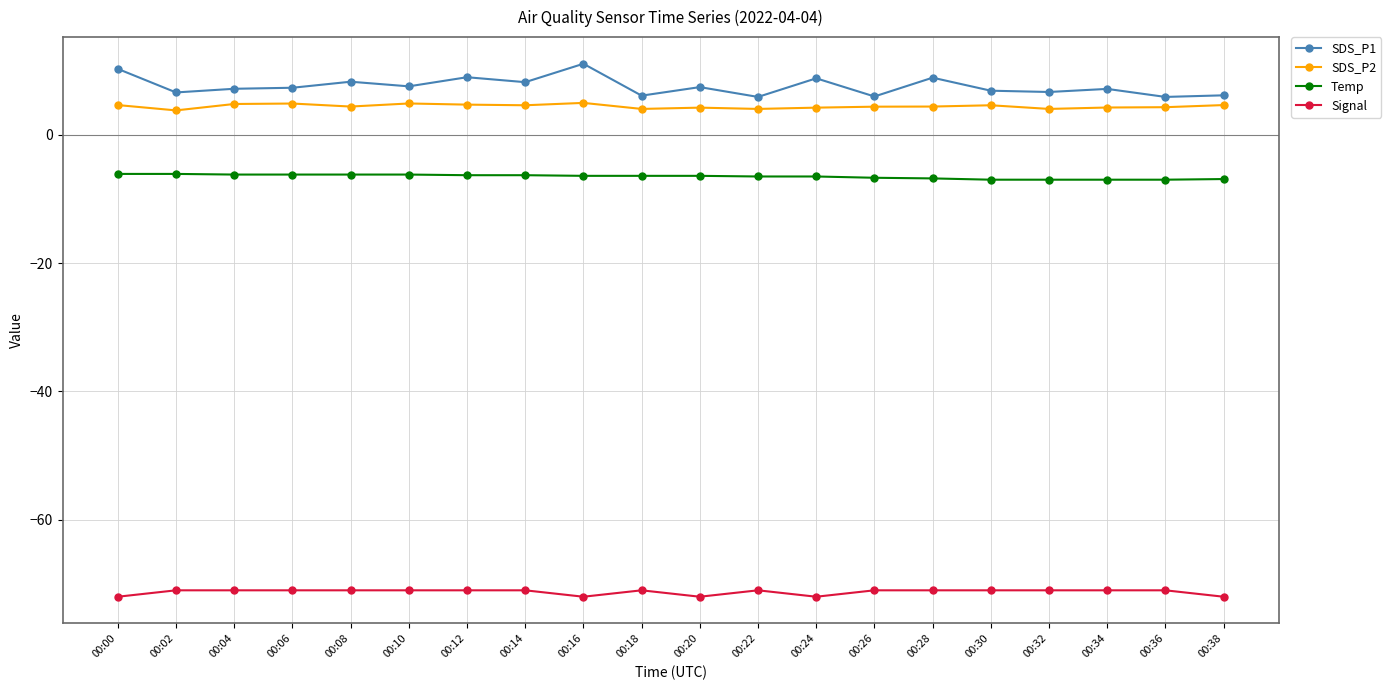

What is the average value of the SDS_P1 series?

7.6